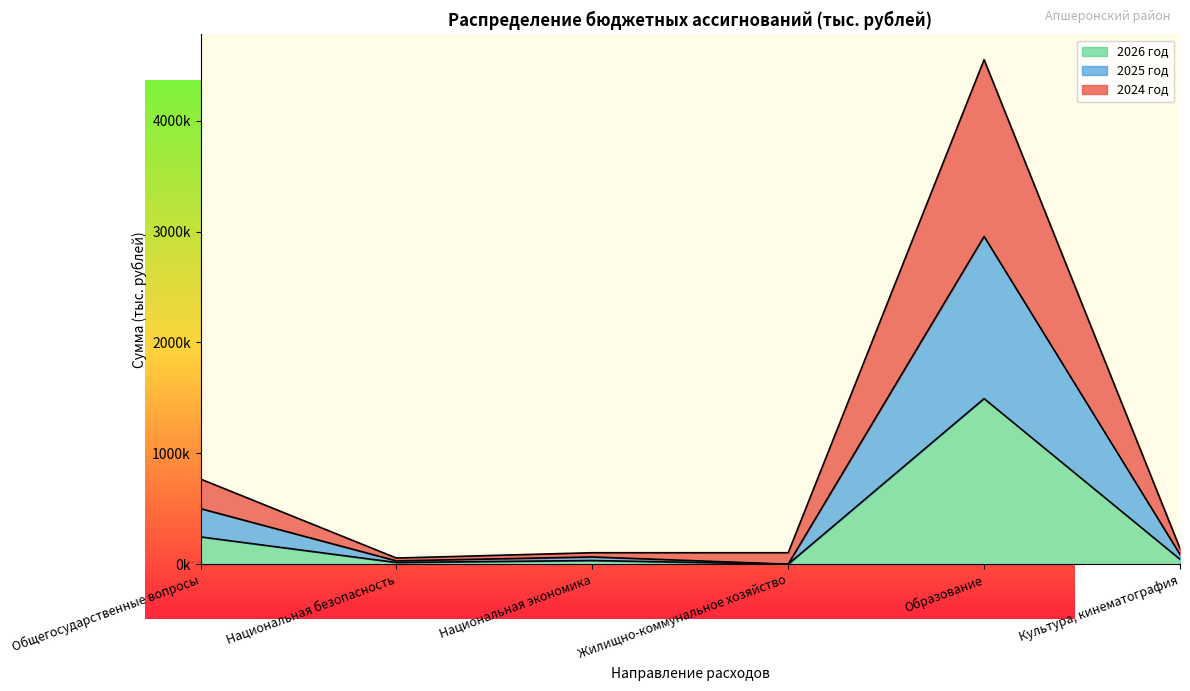

Which series changed the most between Национальная безопасность and Культура, кинематография?

2024 год